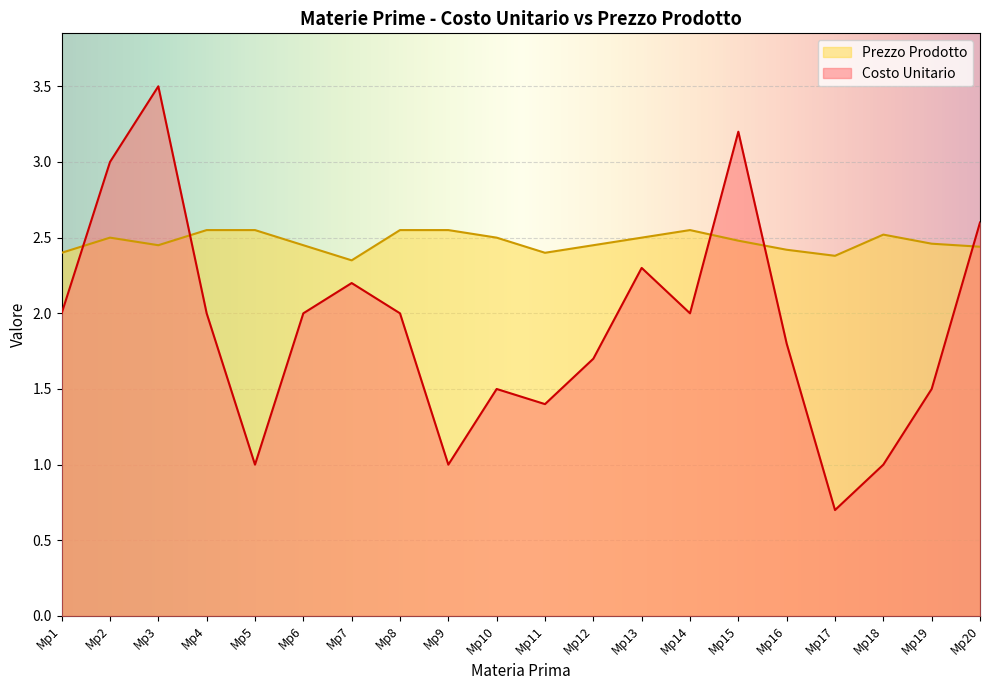

At which label does Costo Unitario reach its minimum?

Mp17